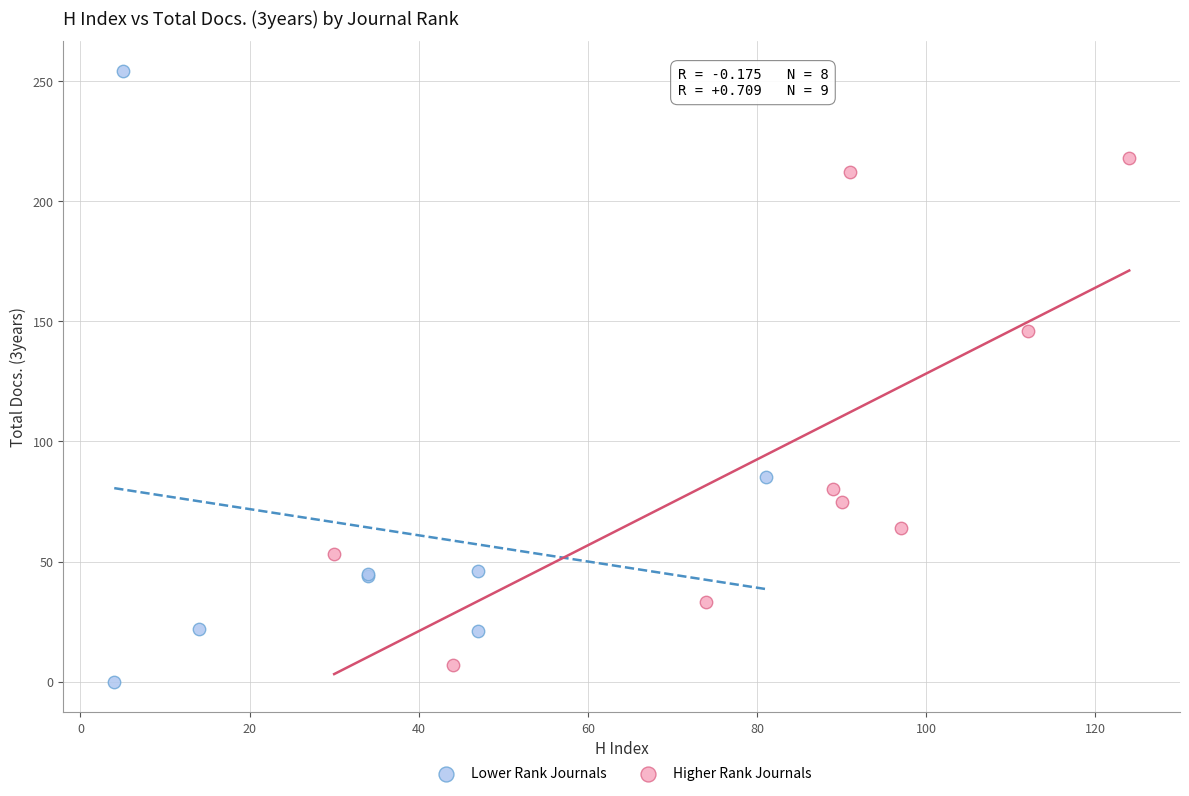

Which series contains the highest Y value?

Lower Rank Journals